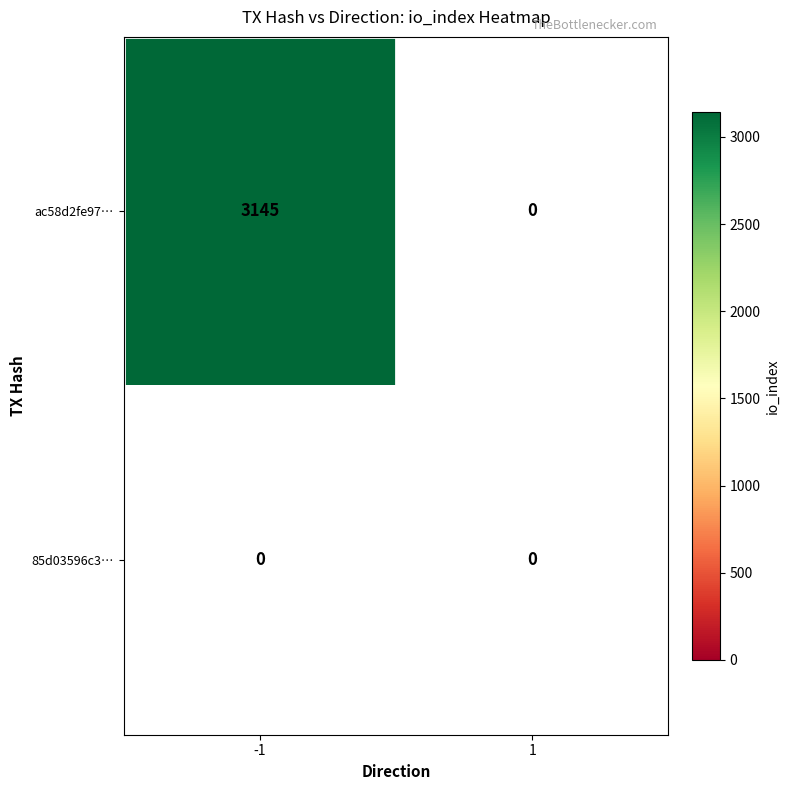

Reading left to right, what are all the values shown in this chart?

ac58d2fe97d83b479b2b418635862d809b12bfa: 3145	0
85d03596c3bce573505d1e8b8823c8c3d102ce8: 0	0